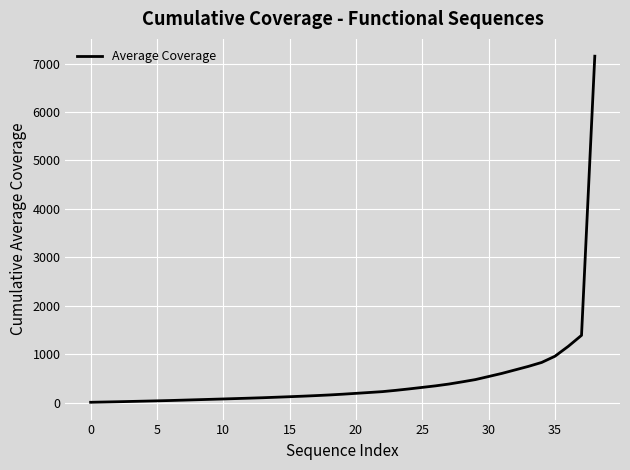

What is the maximum value shown in the chart?

7151.0